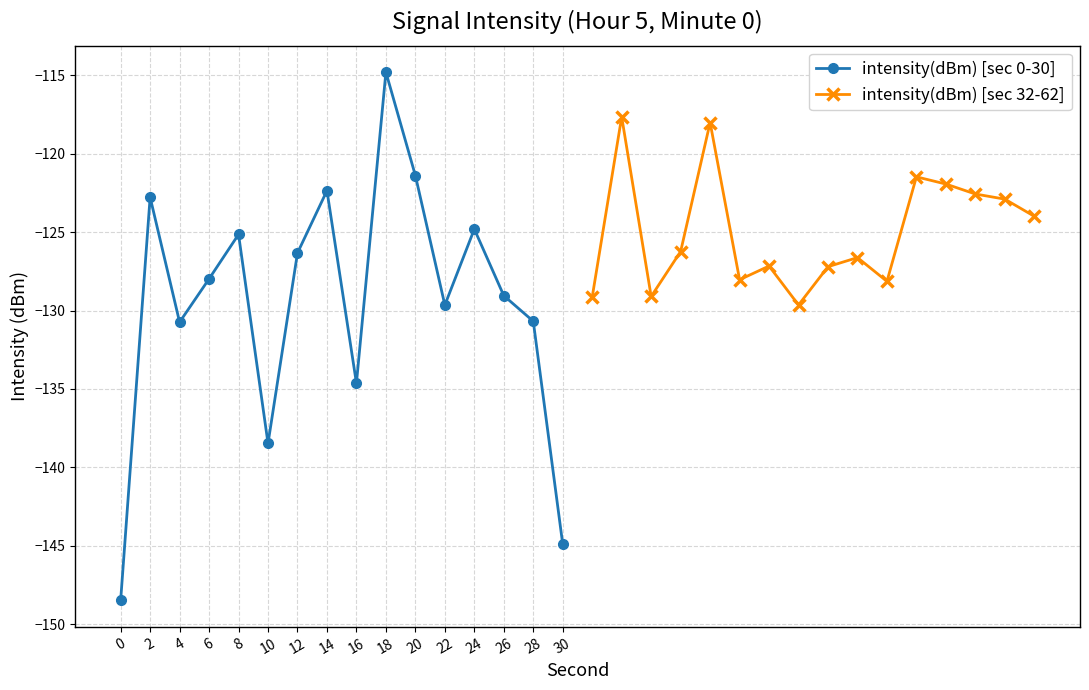

What is the value of the intensity(dBm) [sec 0-30] point at the 3rd from the left?

-130.7